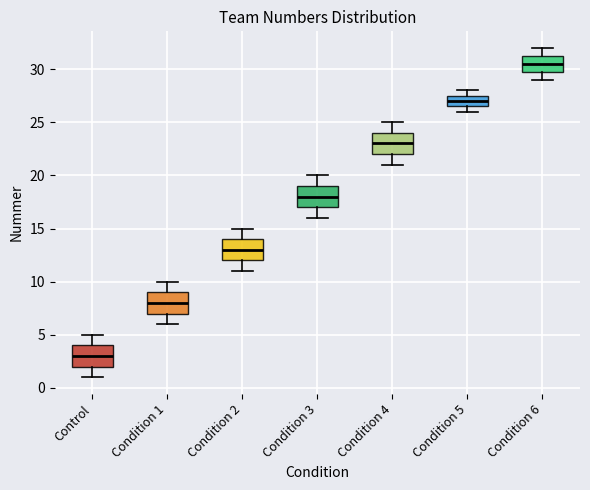

Which box has the highest median line?

Condition 6